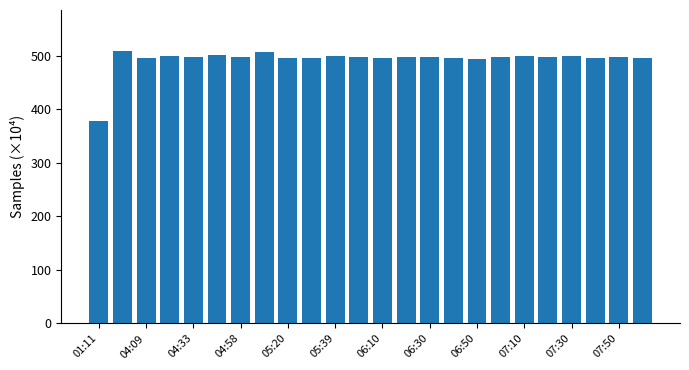

What is the sum of all values?

11836.7